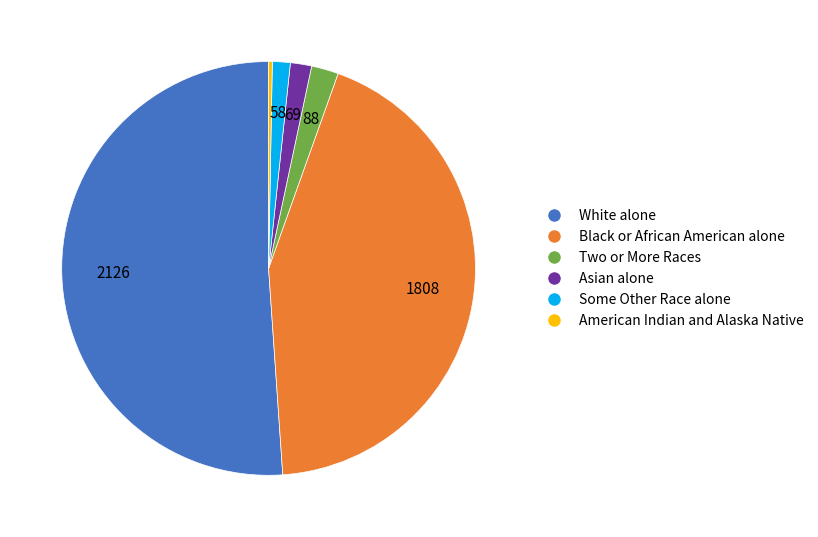

Is there a majority slice in this chart?

Yes